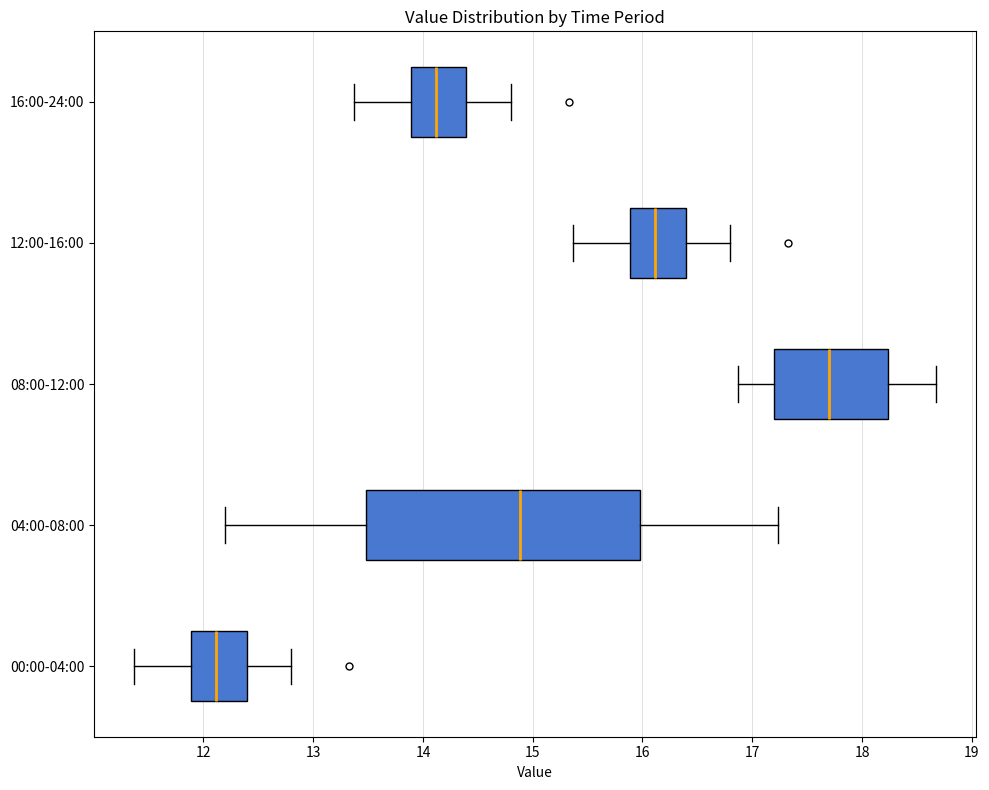

Where does the left whisker of the box for 08:00-12:00 end on the x-axis? The values are not printed on the chart, so give them approximately, as read against the axis.

16.9